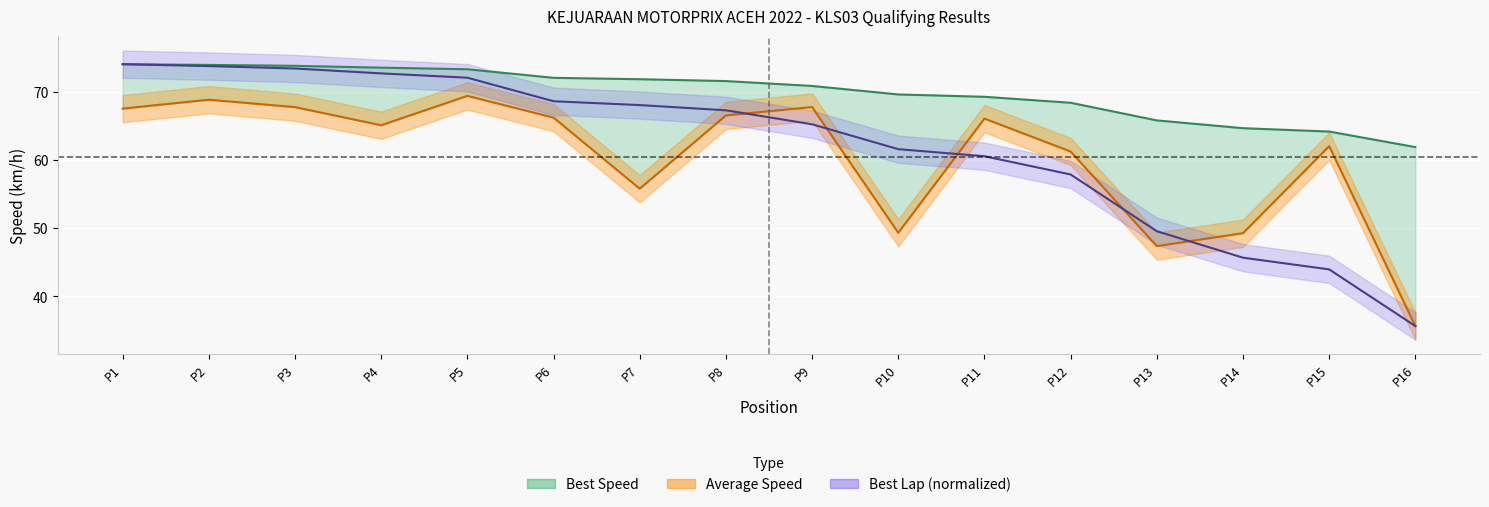

What is the lowest value of the Best Speed series?

61.9